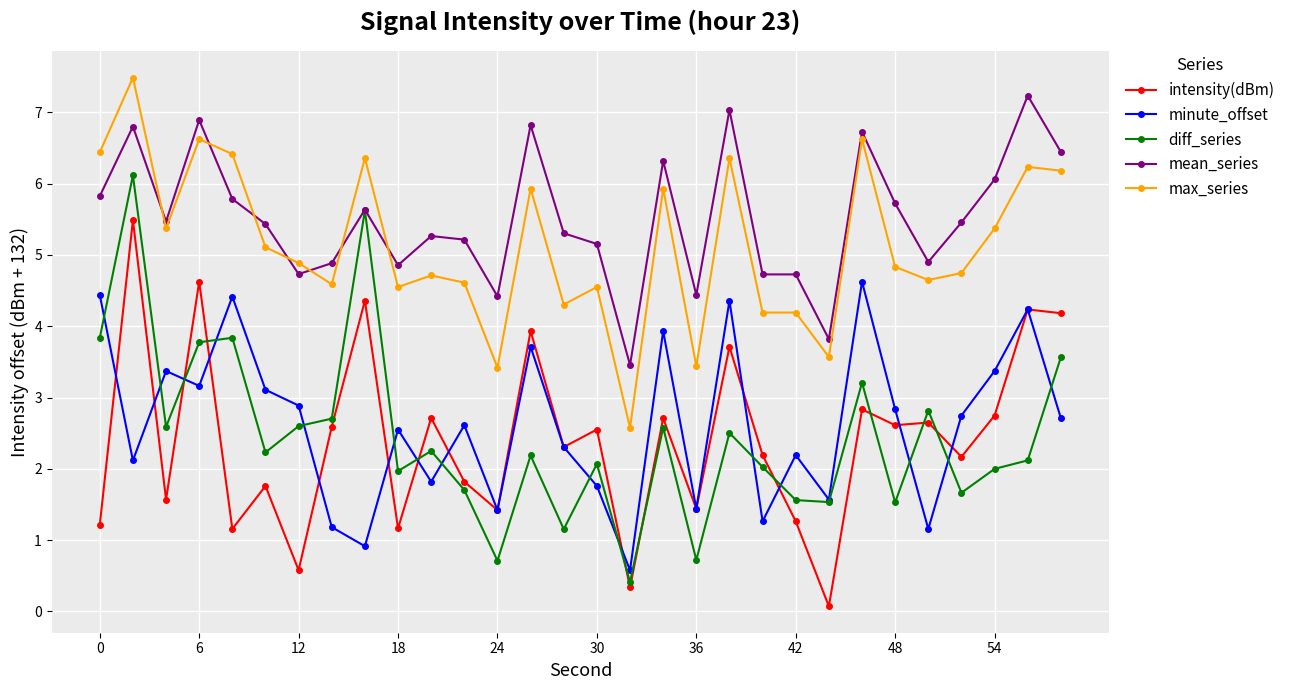

What is the value of the max_series point at the 24th from the left?

6.6